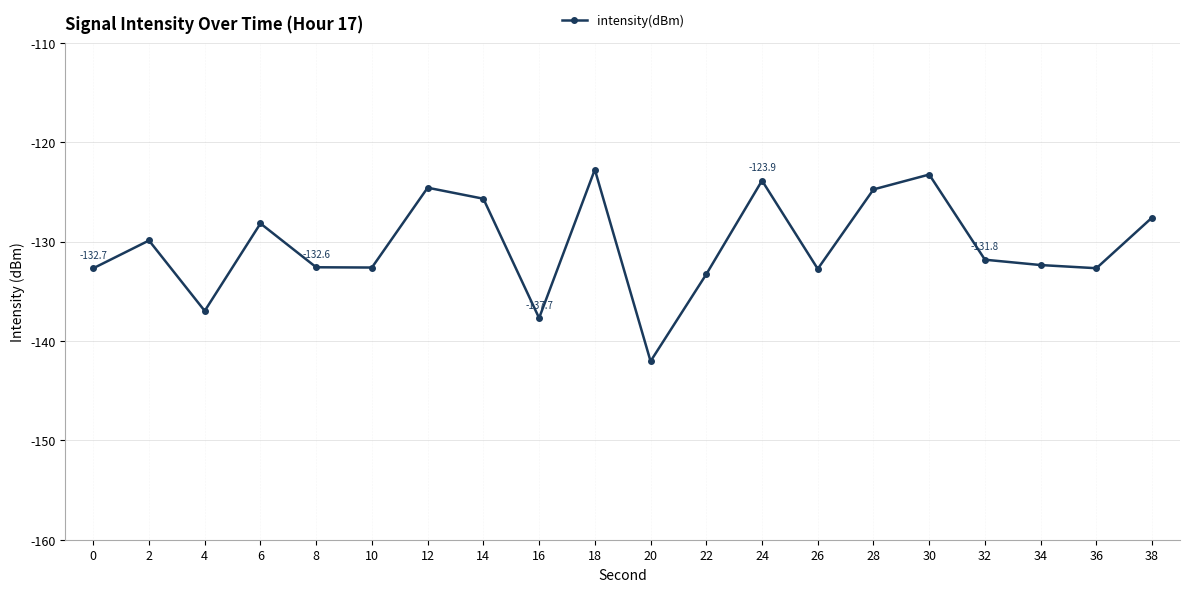

True or false: the data has more than 2 interior local peaks.

True